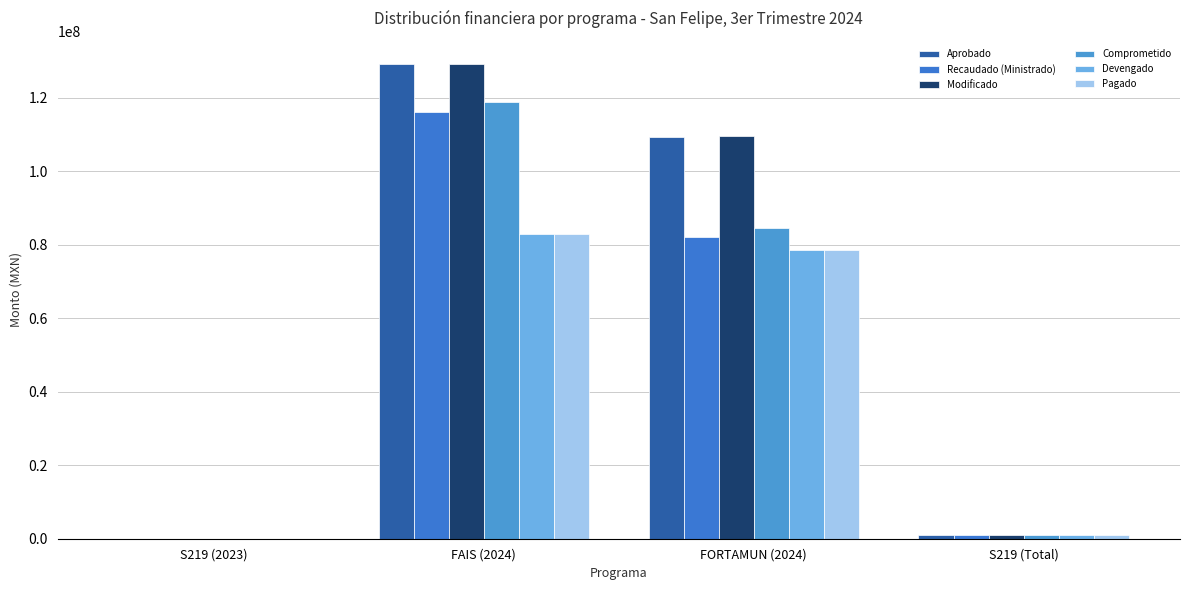

Reading right to left, transcribe all the data shown in this chart.

Aprobado: 978235.0	109195988.0	129056218.0	0.0
Recaudado (Ministrado): 978235.0	82168981.1	116150598.0	0.0
Modificado: 978235.0	109467975.1	129056218.0	0.0
Comprometido: 978235.0	84425318.2	118937699.8	0.0
Devengado: 978234.9	78631153.9	82982251.0	0.0
Pagado: 978234.9	78631153.9	82982251.0	0.0